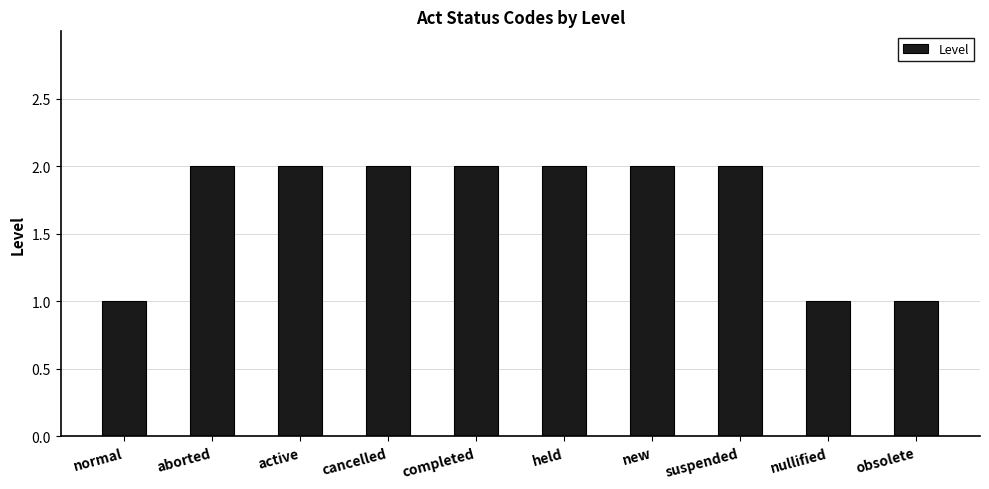

How many distinct data groups are displayed?

1